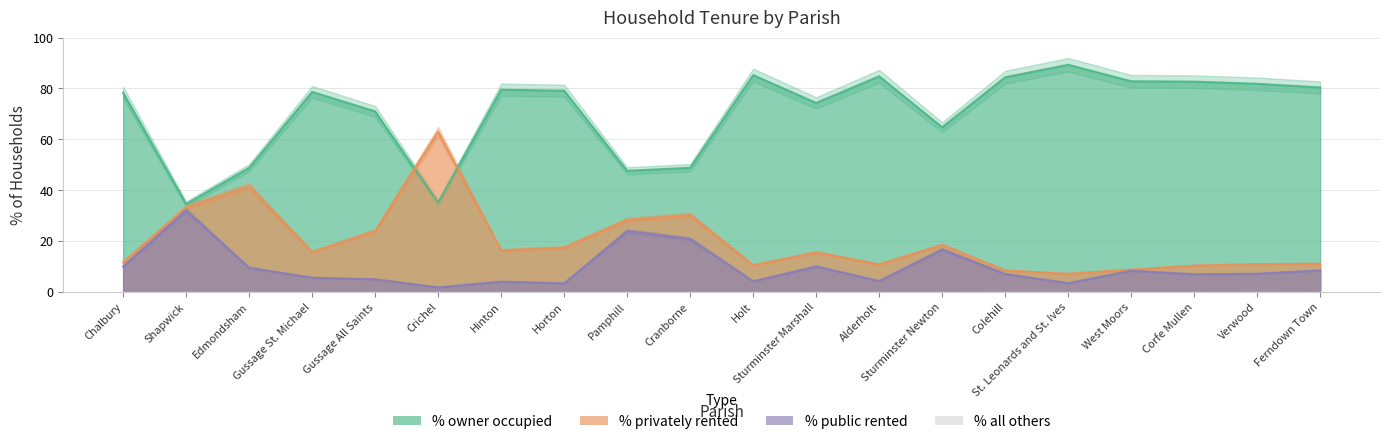

Which series changed the most between Colehill and Hinton?

% privately rented